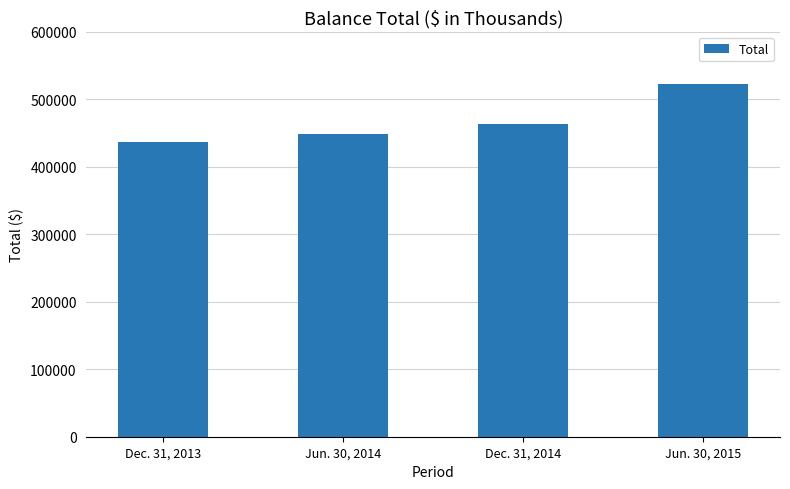

What is the sum of the values at Jun. 30, 2015 and Dec. 31, 2014?

987079